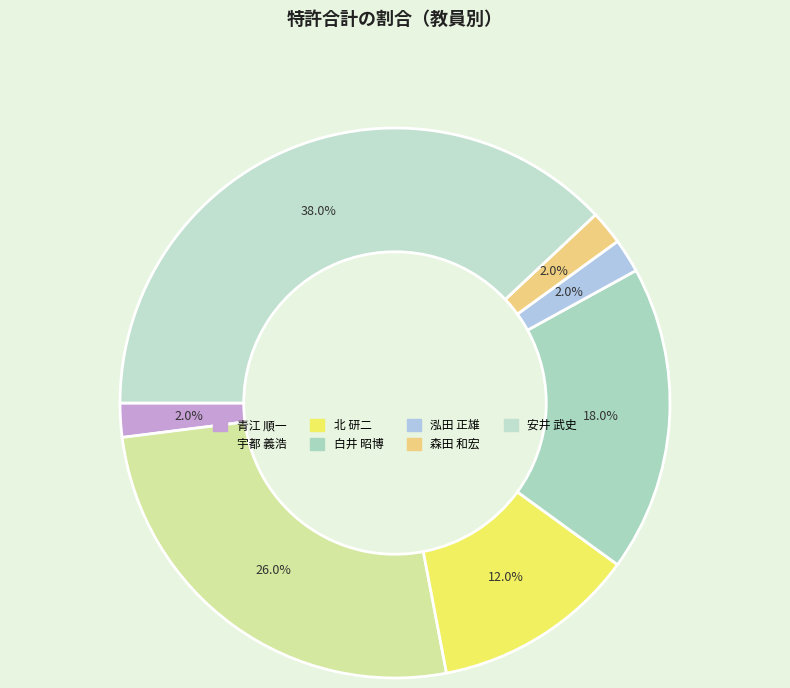

How many segments does this pie chart have?

7